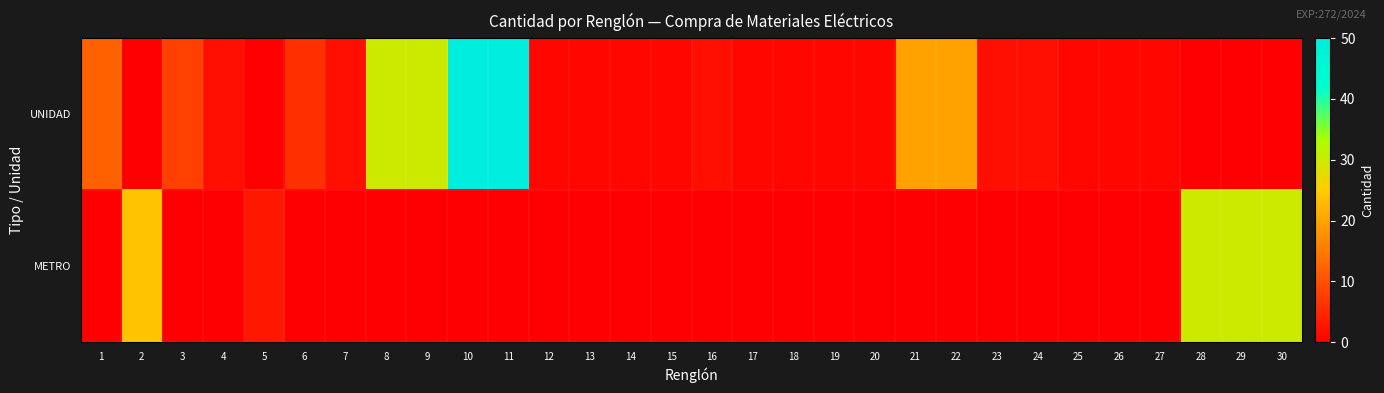

What is the spread (max minus min) of values at 7?

2